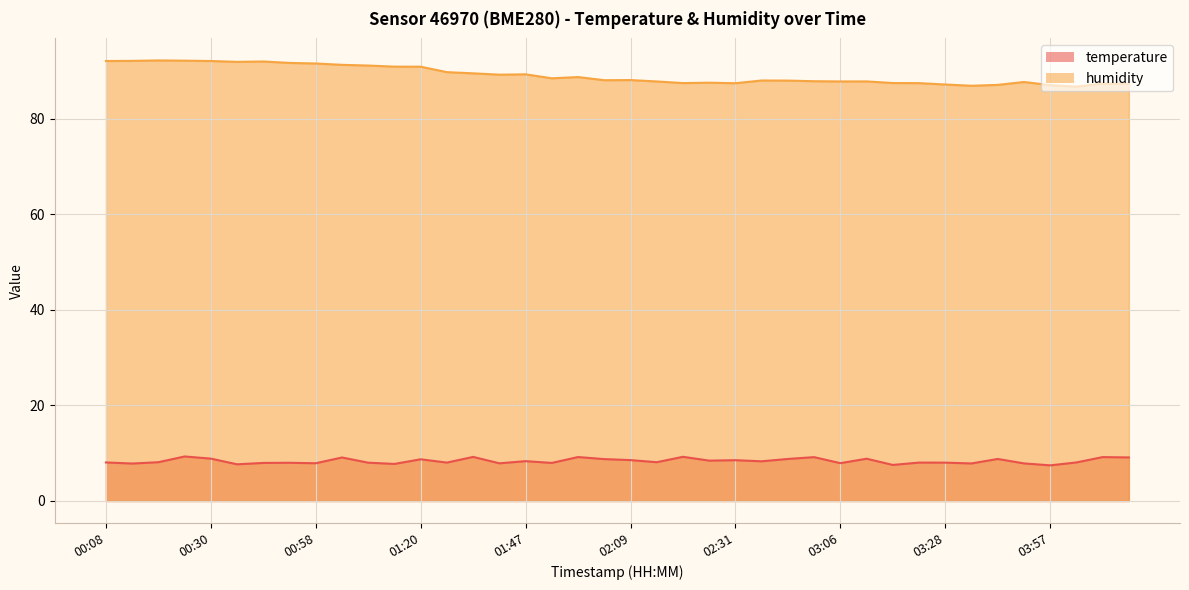

What is the difference between the humidity values at 02:20 and 03:28?

0.3